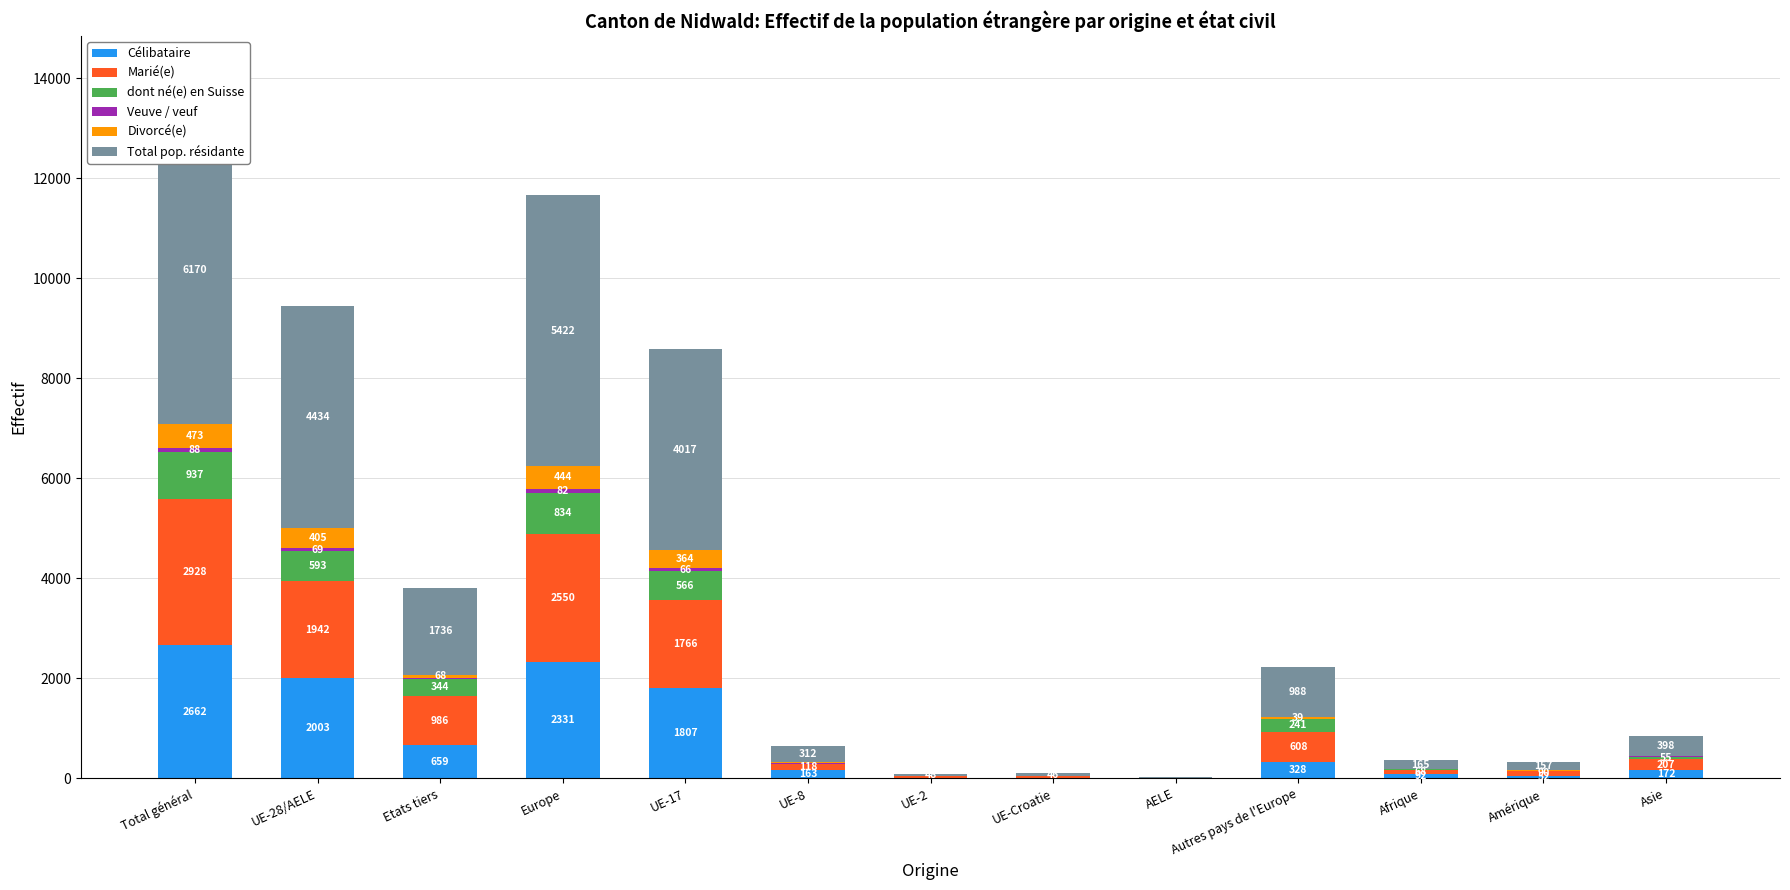

What is the sum of the Veuve / veuf values at Etats tiers and UE-17?

85